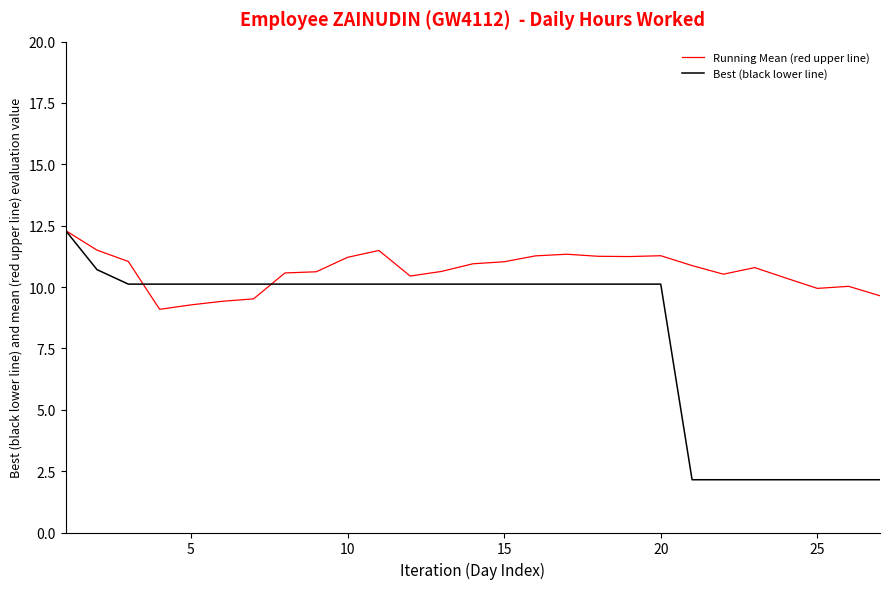

List the series in order of their overall mean, lowest first.

Best (black lower line), Running Mean (red upper line)